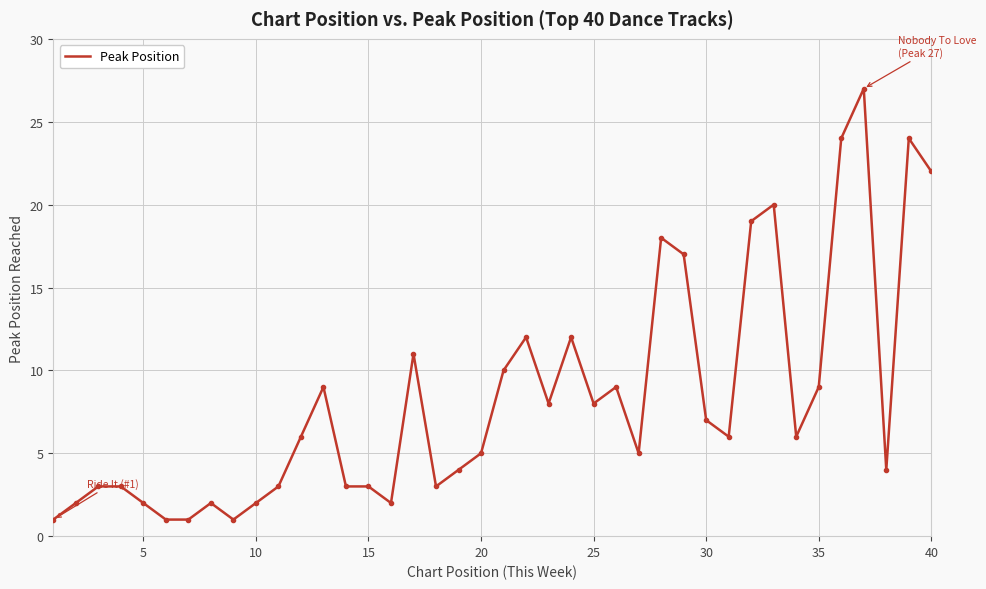

What is the minimum value shown in the chart?

1